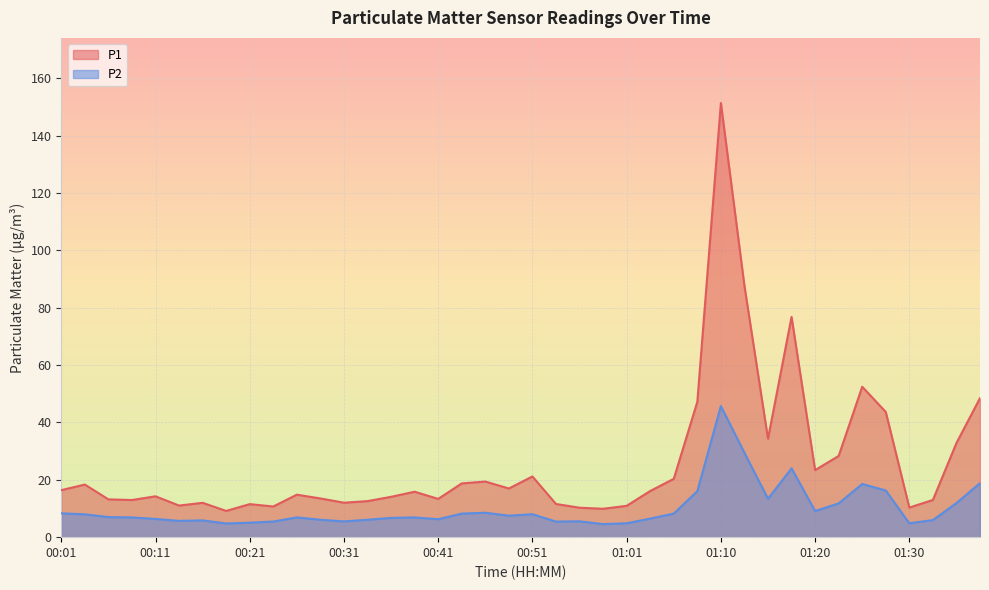

List the series in order of their peak value, lowest first.

P2, P1